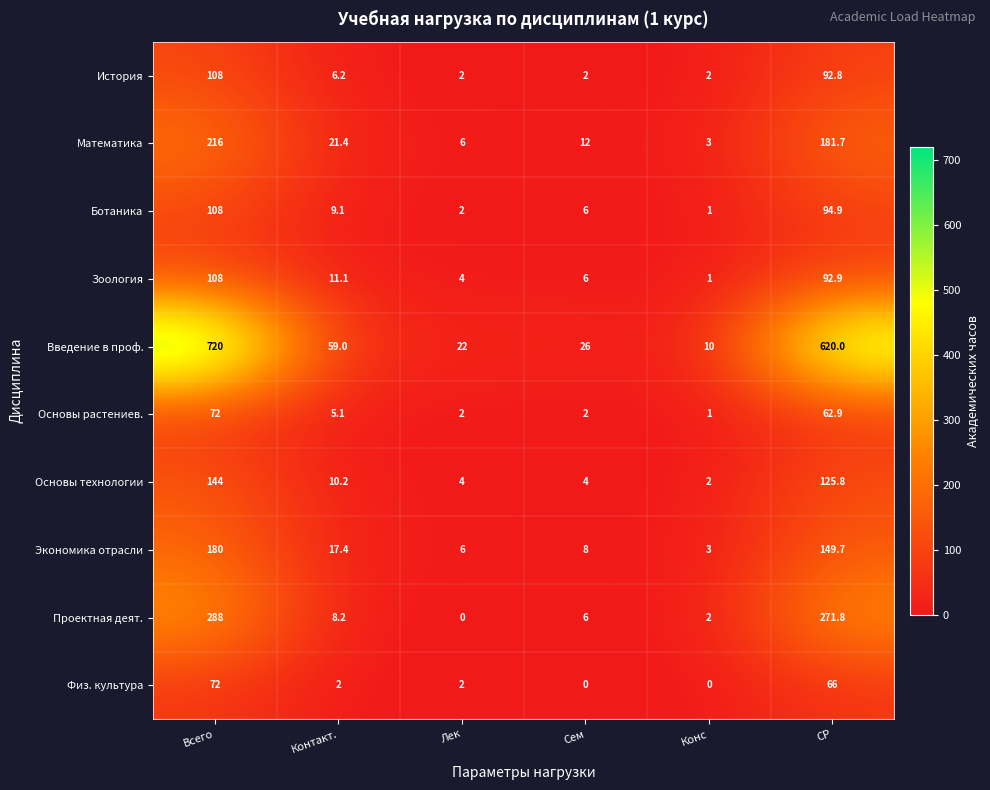

Where is Основы технологии nearest to the value 73?

СР